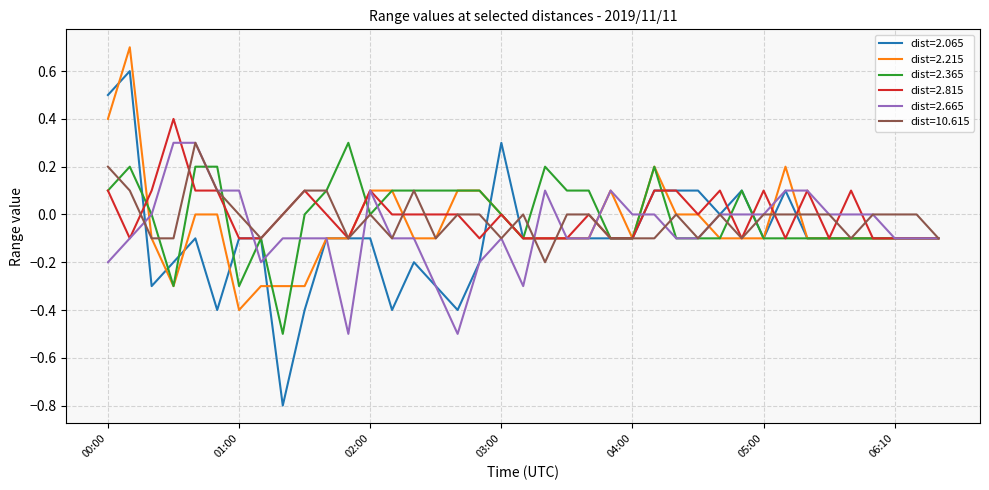

What is the highest value of the dist=2.215 series?

0.7